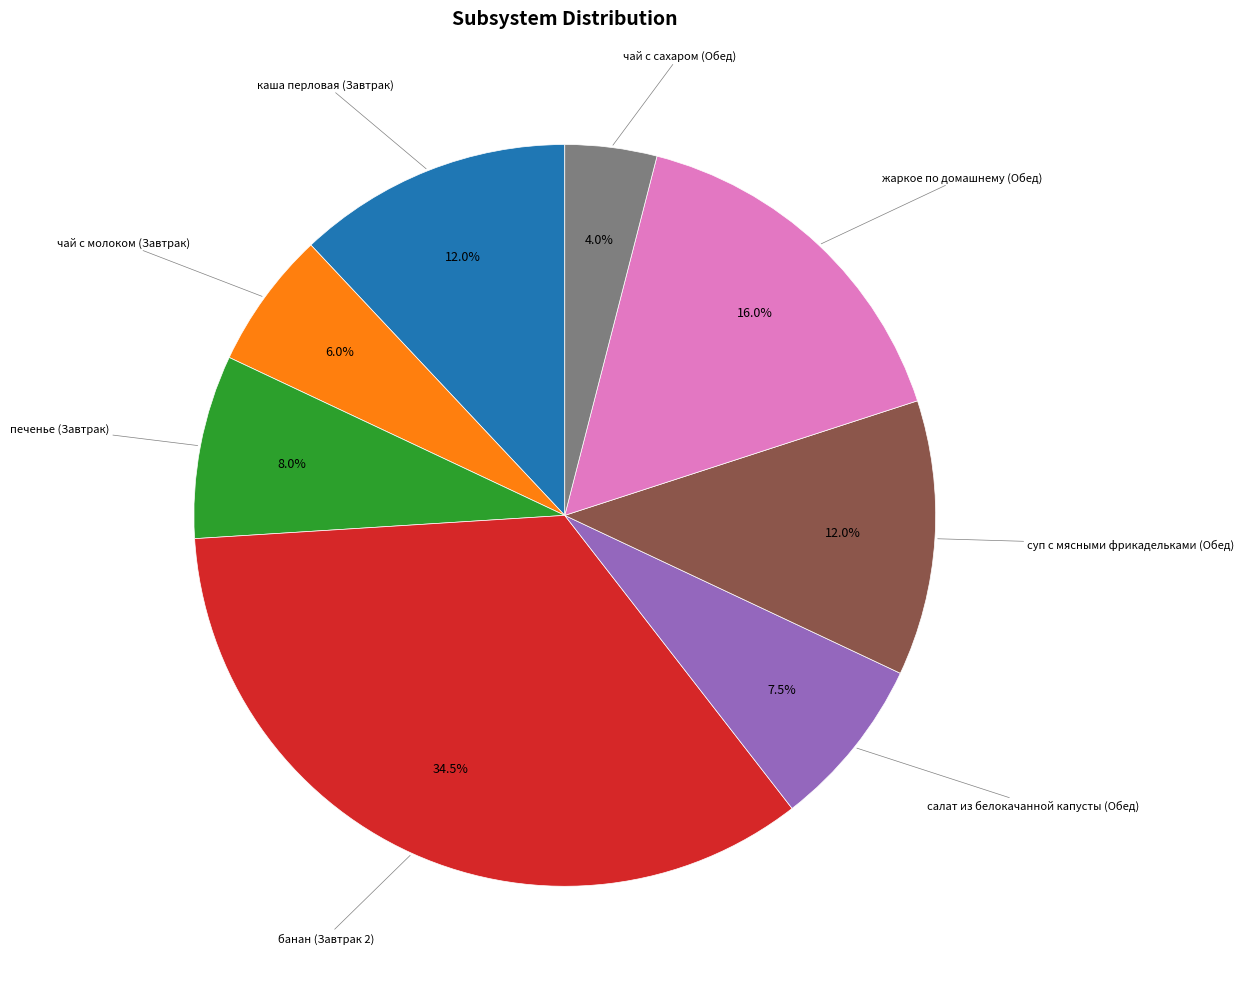

Does any single category account for the majority?

No